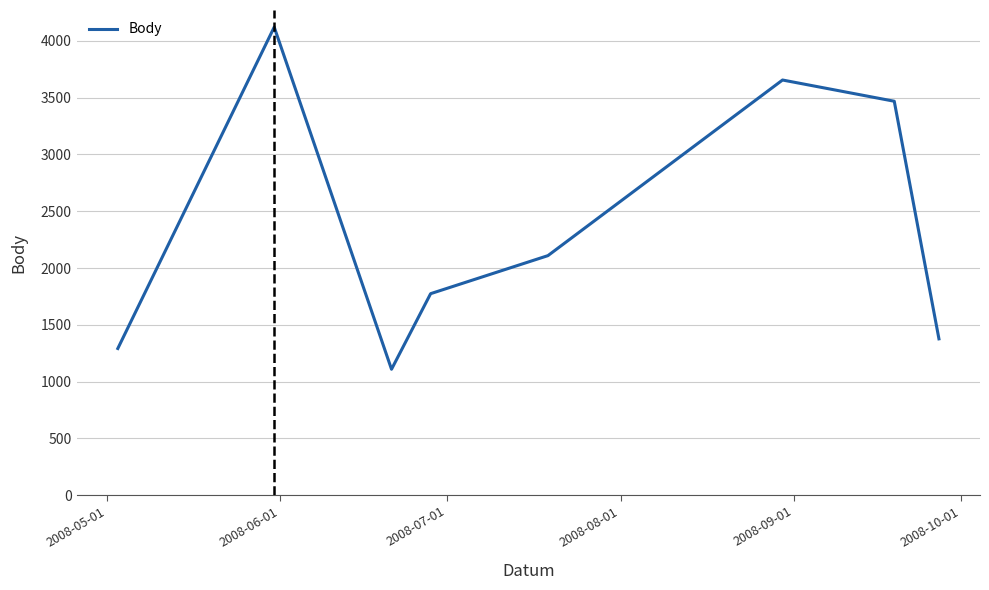

What is the maximum value shown in the chart?

4122